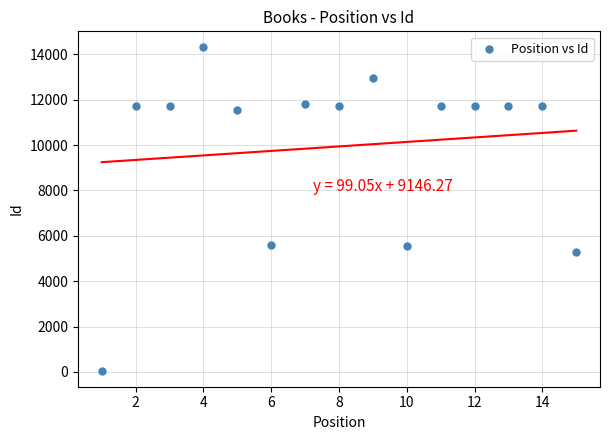

What is the range of X values (max minus min)?

14